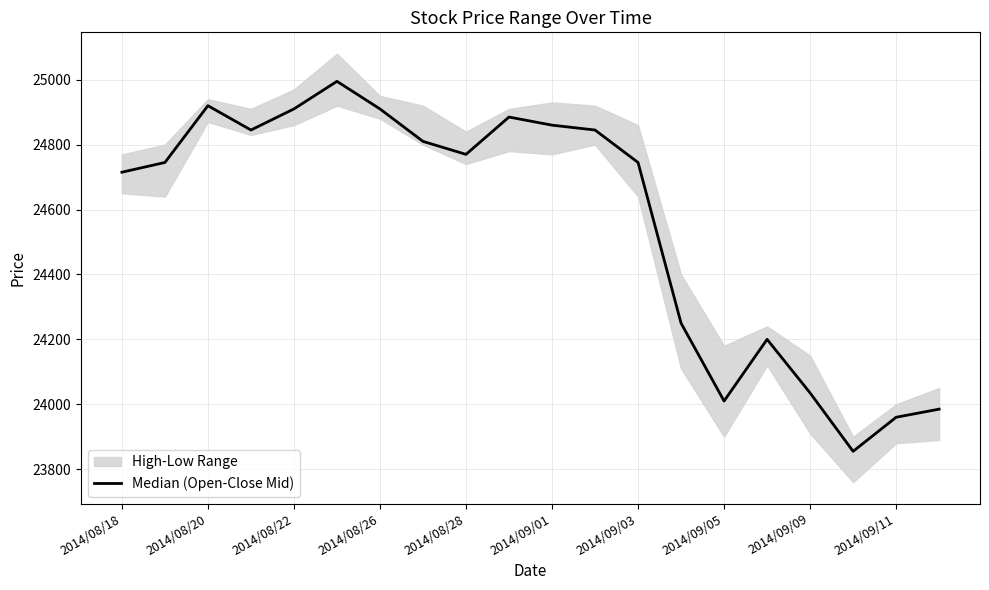

What is the difference between the values at 11 and 14?

835